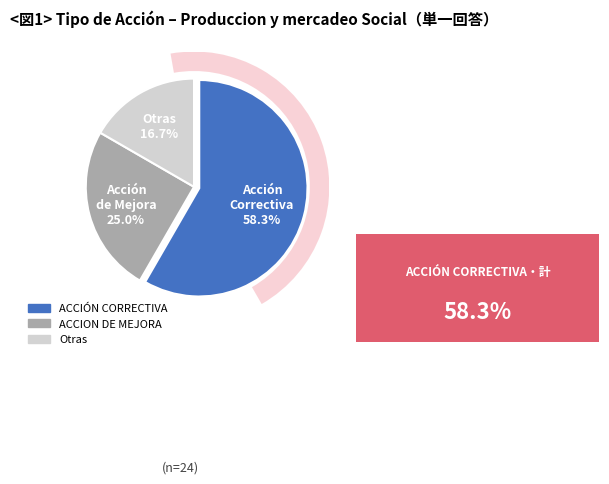

What is the largest slice in the pie chart?

ACCIÓN CORRECTIVA